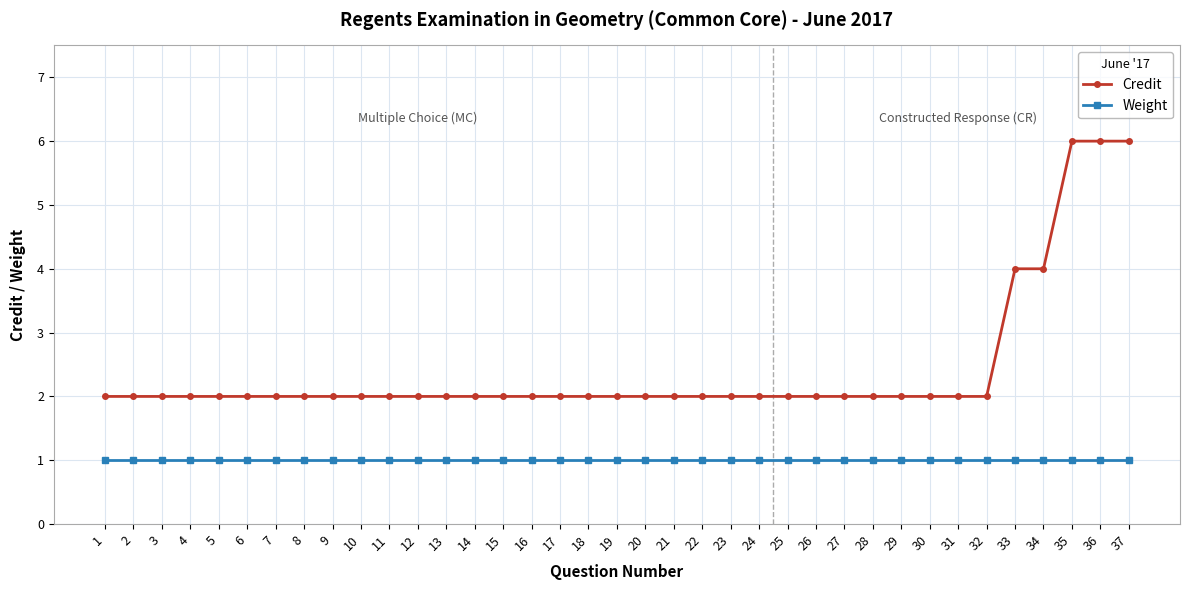

What is the maximum value shown in the chart?

6